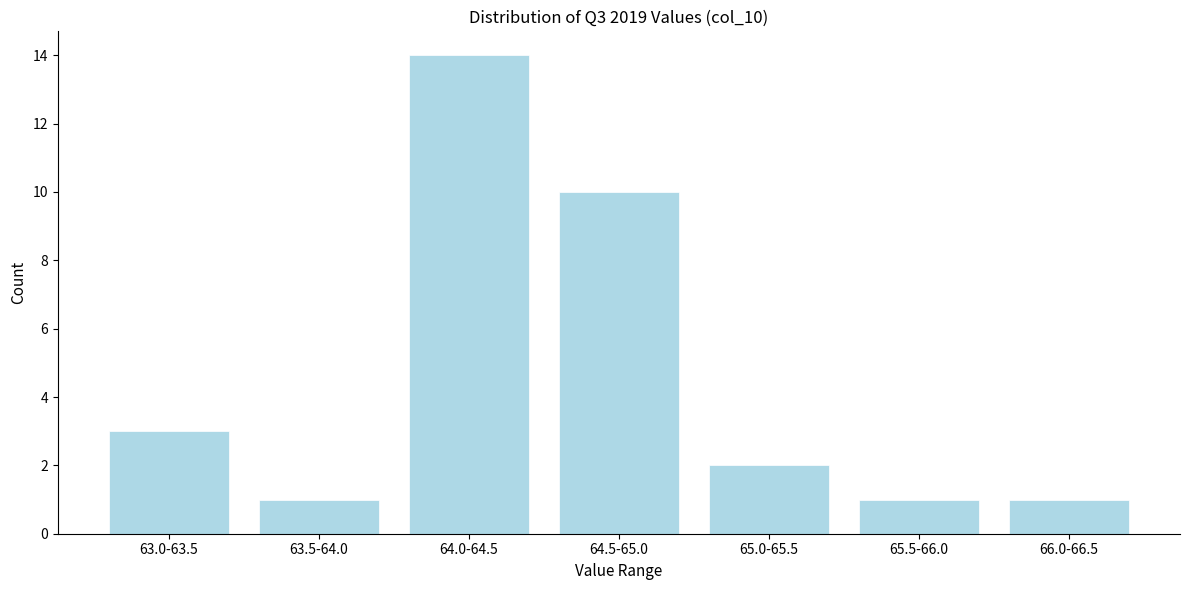

Reading right to left, list all the values displayed in this chart.

1	1	2	10	14	1	3